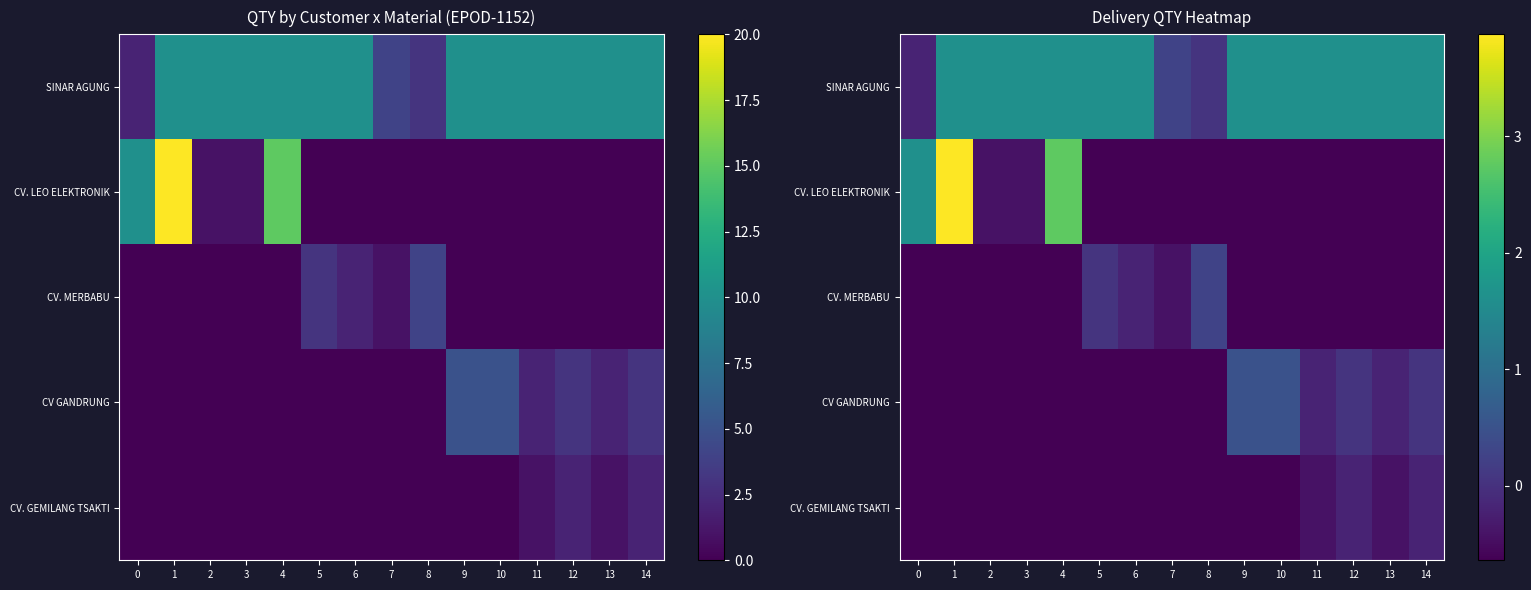

What is the sum of the SINAR AGUNG values at 9 and 7?

1.9